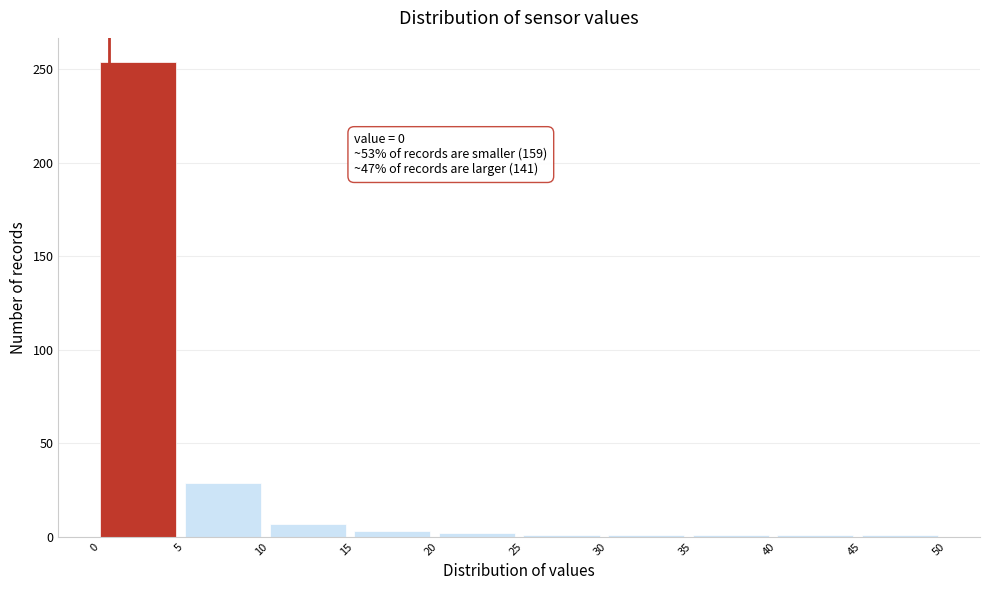

Which range on the x-axis has the tallest bar?

0 to 5